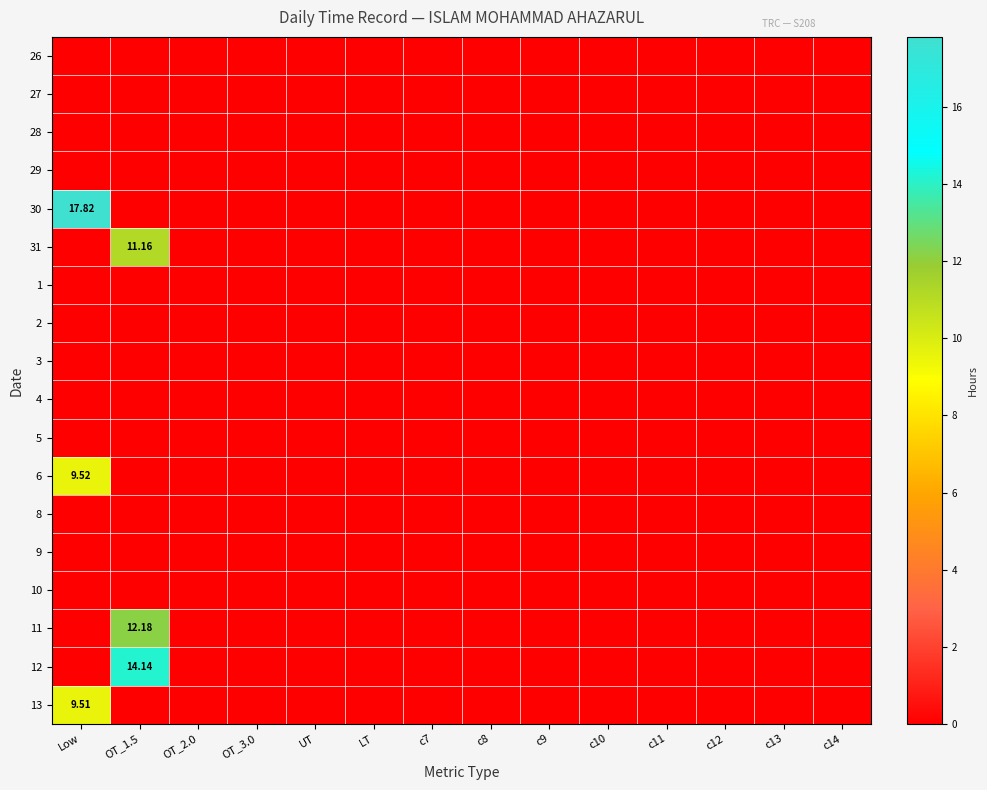

Is it true that 12 equals 5.8 at LT?

False